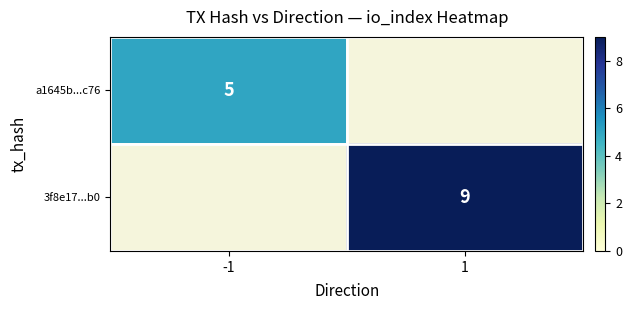

Is the value of a1645b...c76 at -1 greater than the value of 3f8e17...b0 at 1?

No